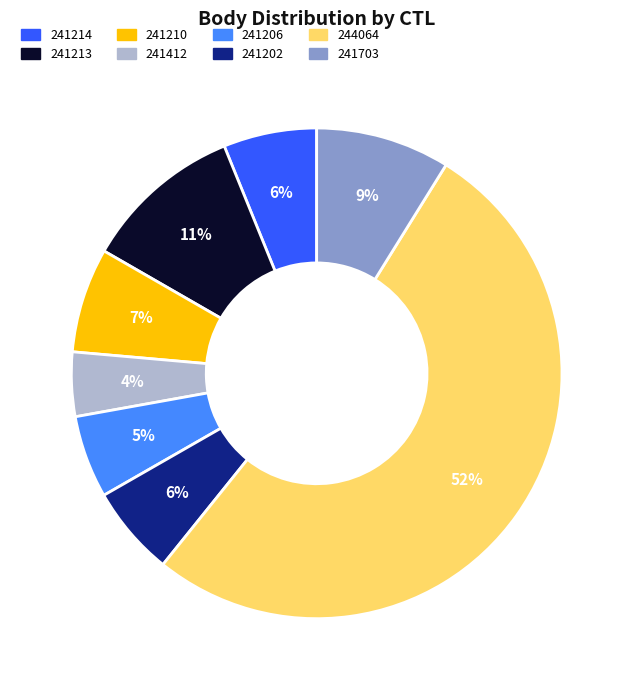

Does 244064 account for over 50% of the chart?

Yes